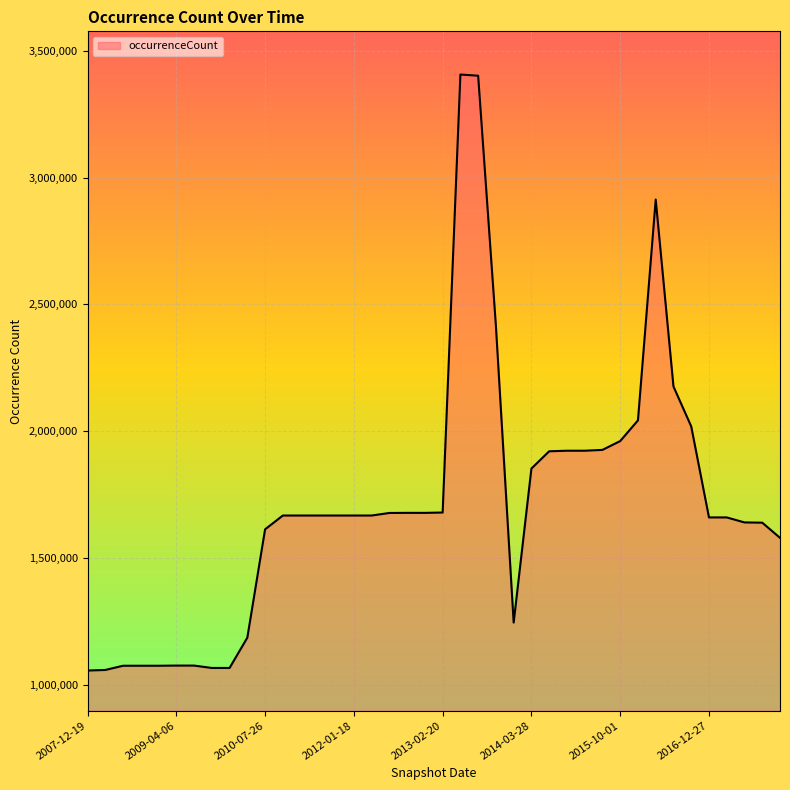

What is the maximum value shown in the chart?

3406806